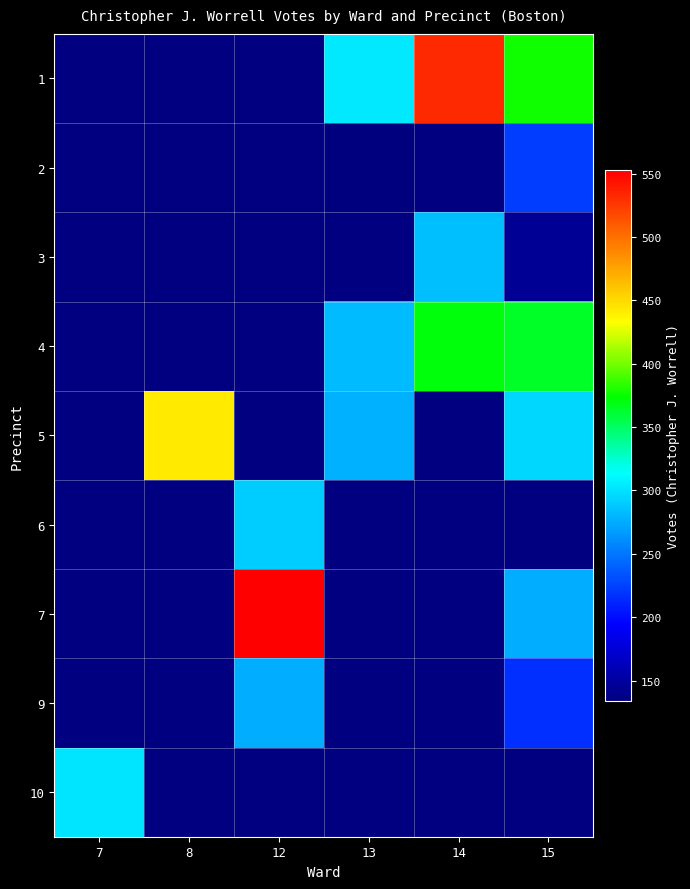

At which label does 9 reach its minimum?

7